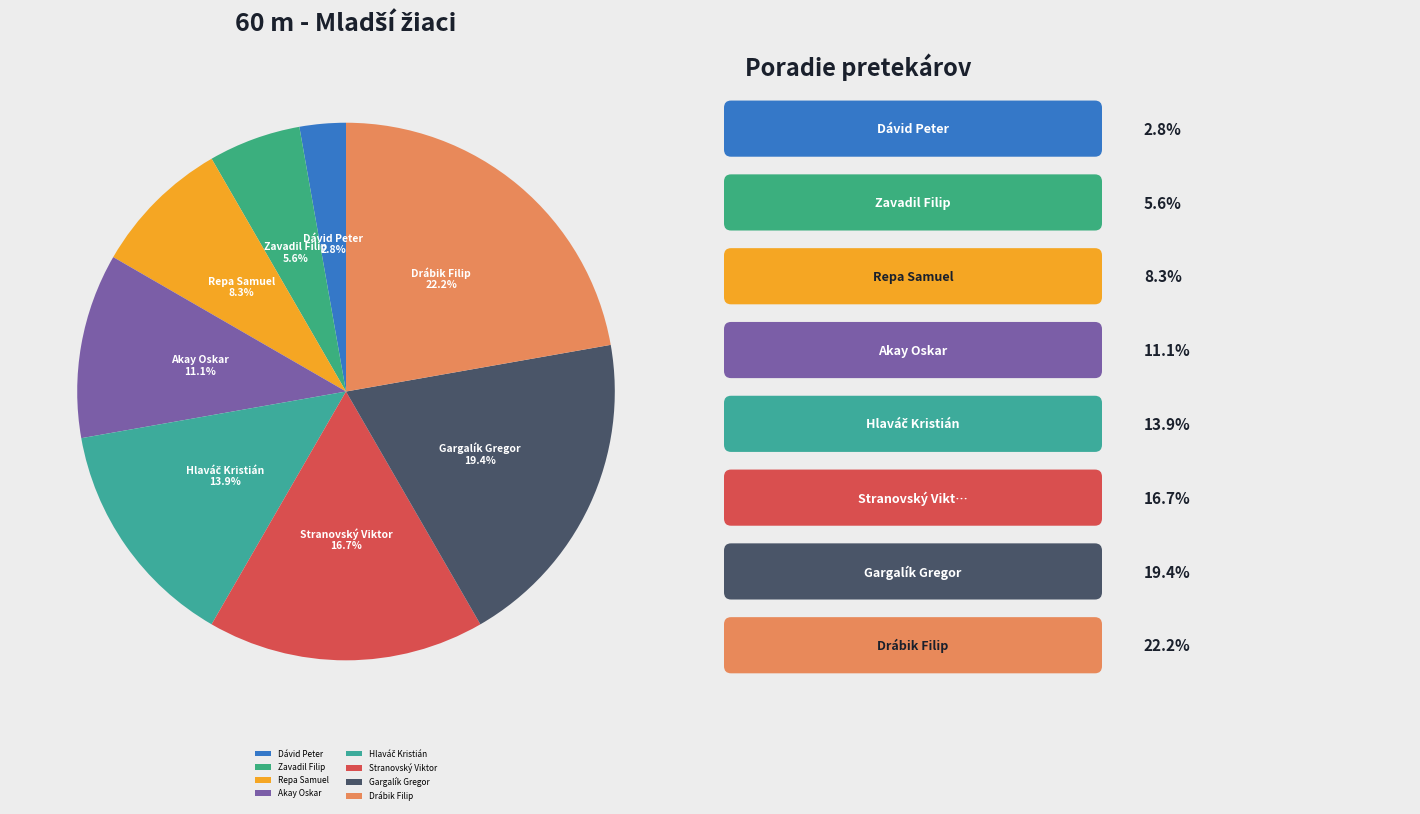

Does any single category account for the majority?

No